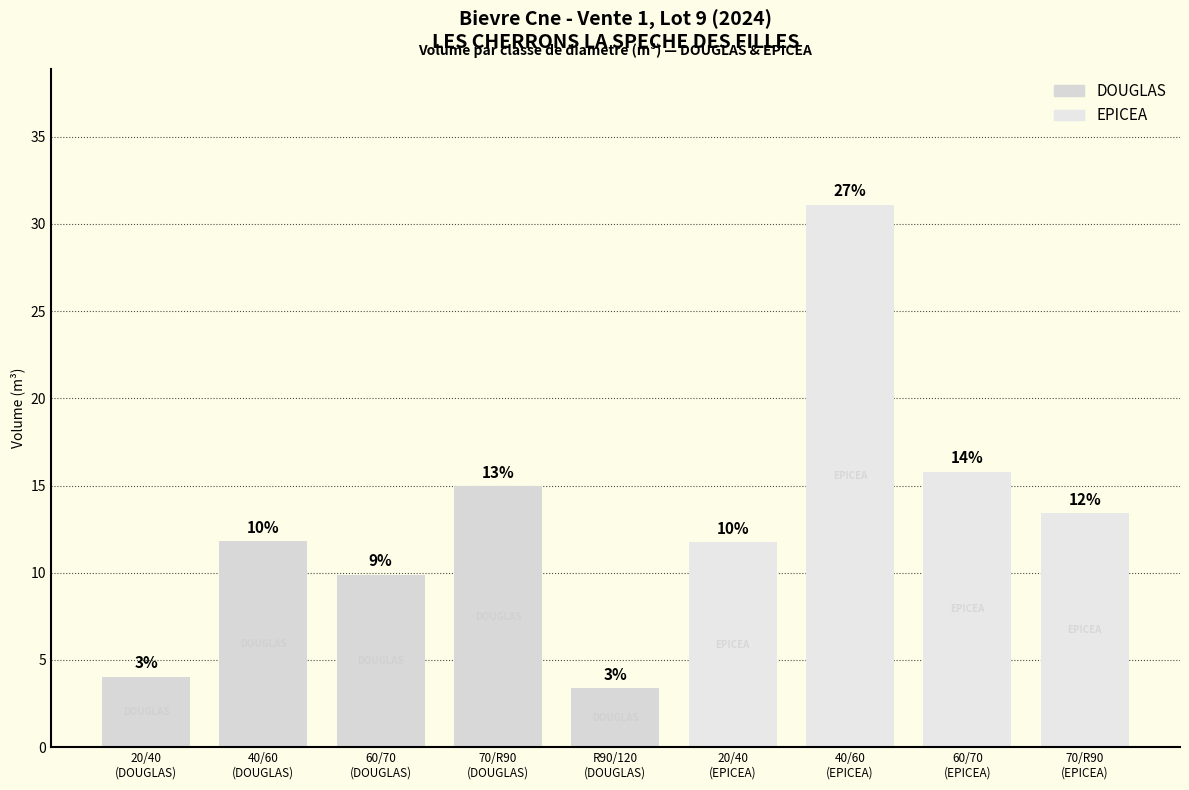

What is the label of the 9th bar from the right?

20/40
(DOUGLAS)